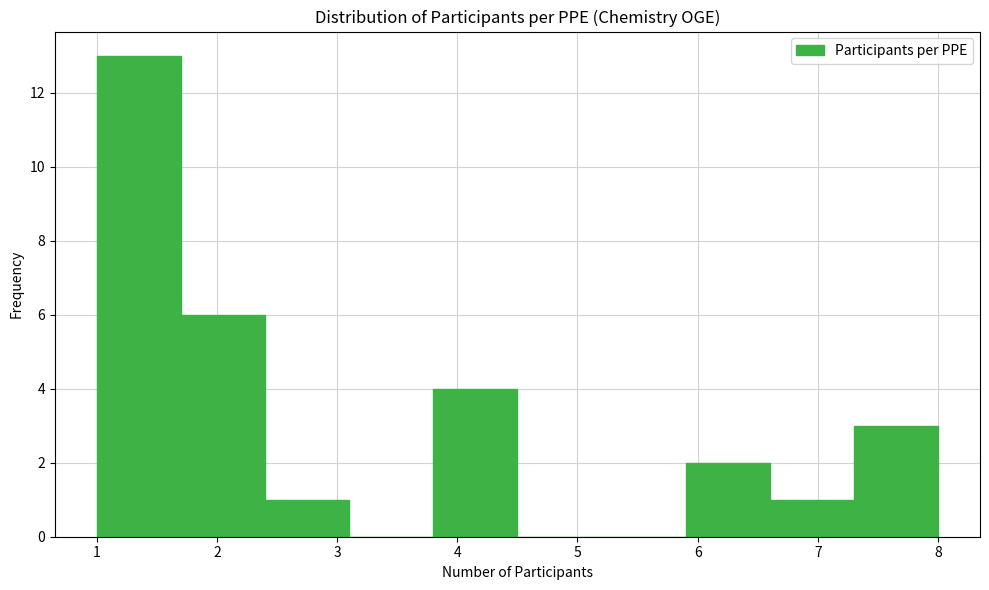

How tall is the bar that spans 6.6 to 7.3 on the x-axis? The values are not printed on the chart, so give them approximately, as read against the axis.

1